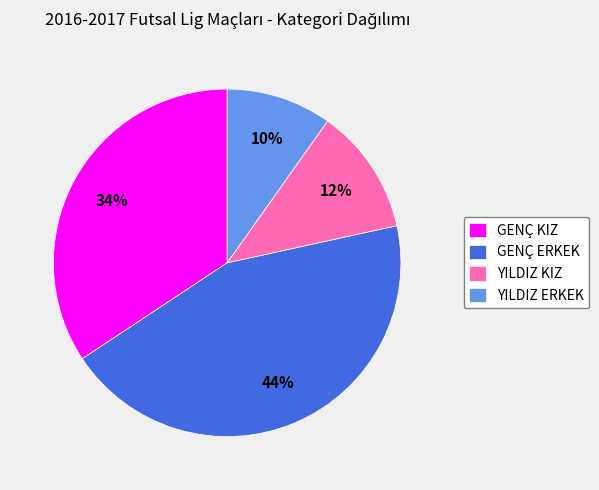

What percentage is the GENÇ ERKEK slice, to the nearest percent?

44%